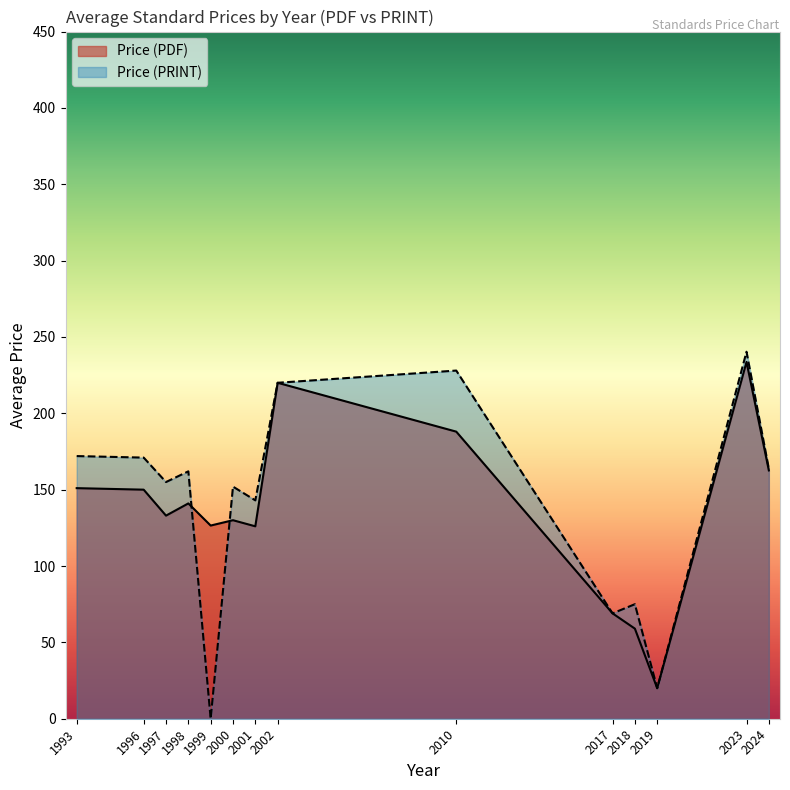

True or false: Price (PRINT) and Price (PDF) cross at least once.

True